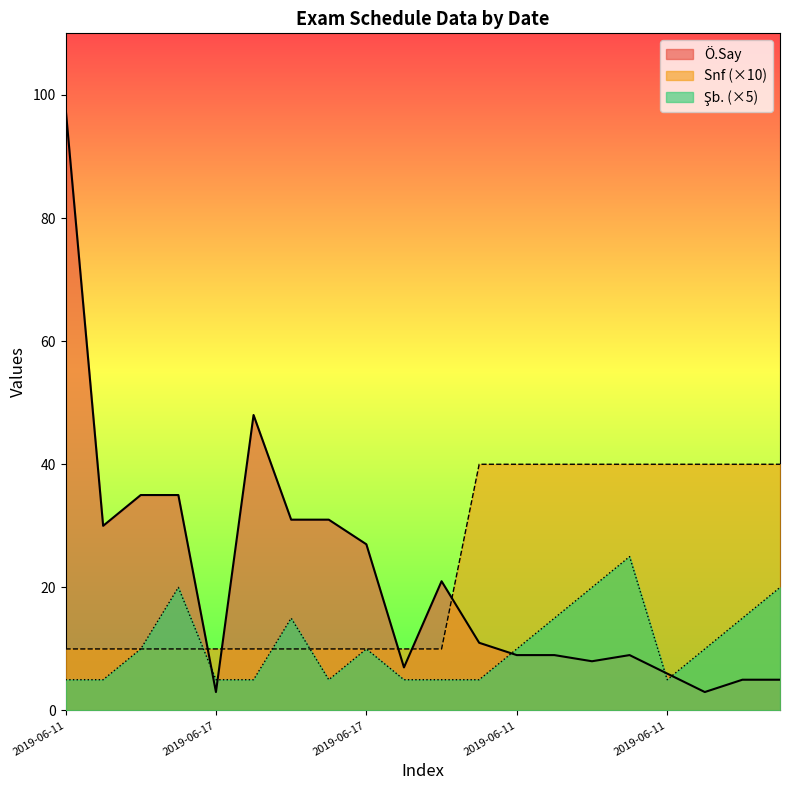

True or false: Snf has more than 0 points higher than both neighbors.

False